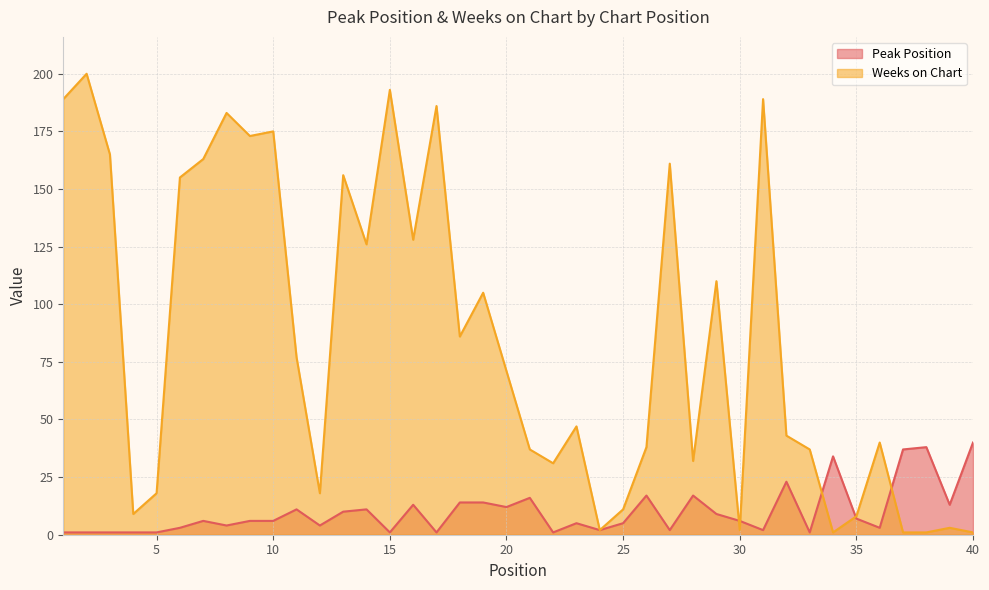

What is the smallest value displayed?

1